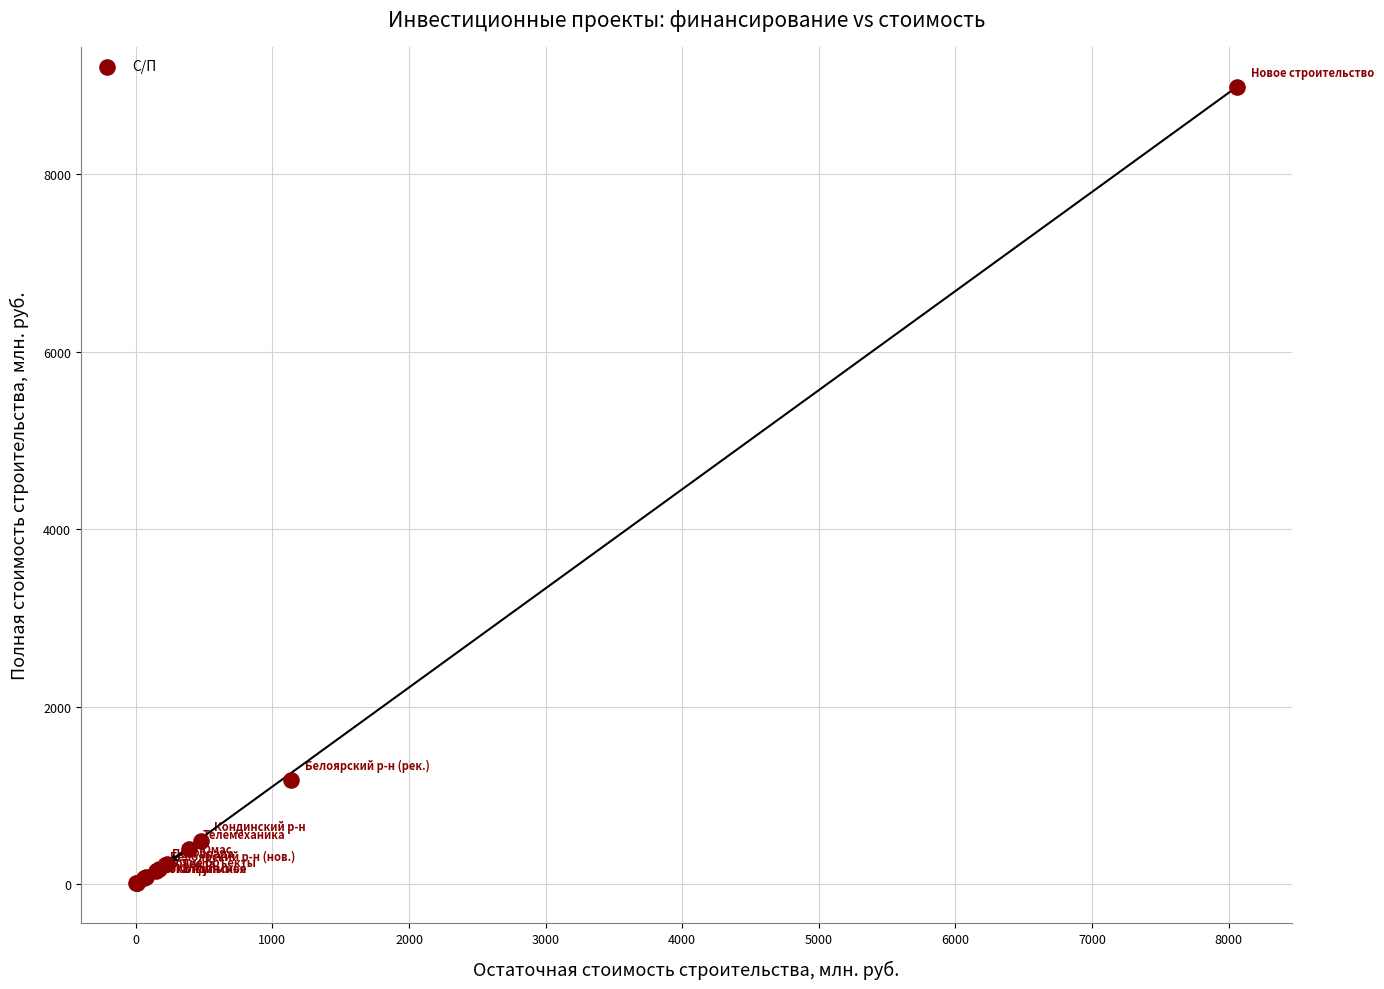

What Y value in the scatter plot is closest to 4498?

1177.1